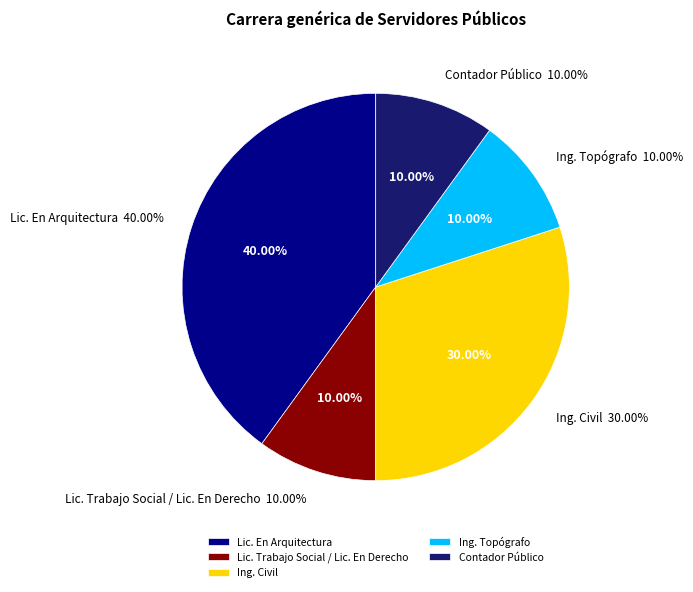

Is it true that Lic. Trabajo Social is 10% of the pie?

False